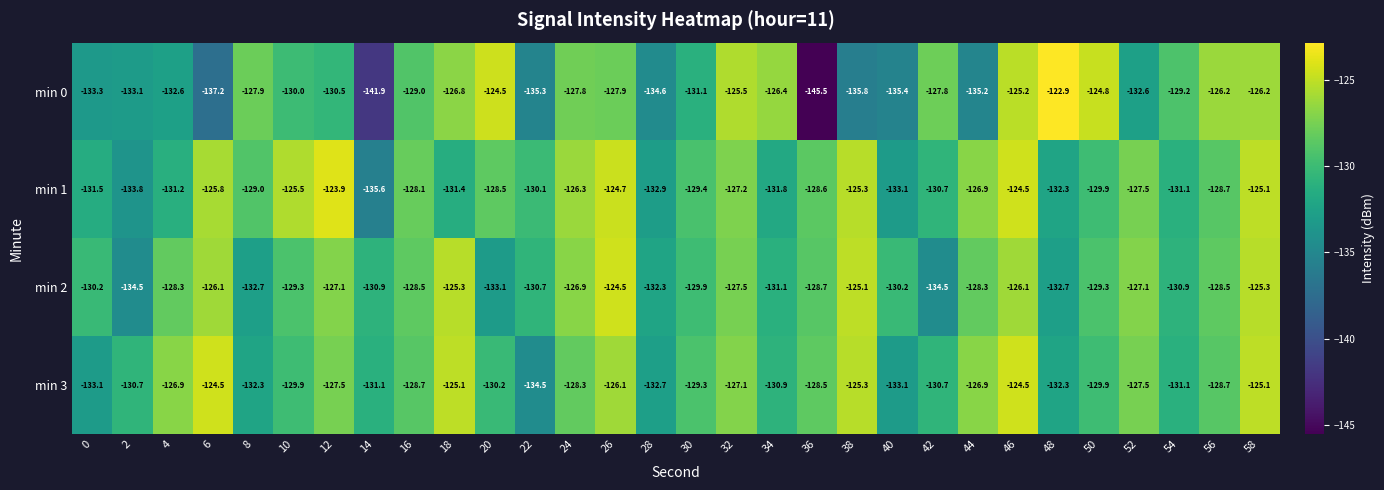

What is the approximate value of min 2 at 24?

-126.9